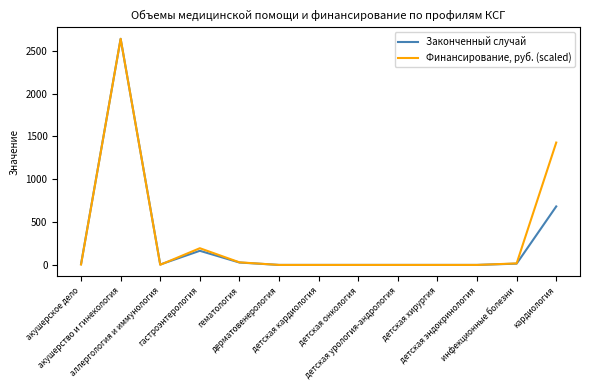

What is the sum of the Финансирование, руб. (scaled) values at акушерство и гинекология and аллергология и иммунология?

2641.5